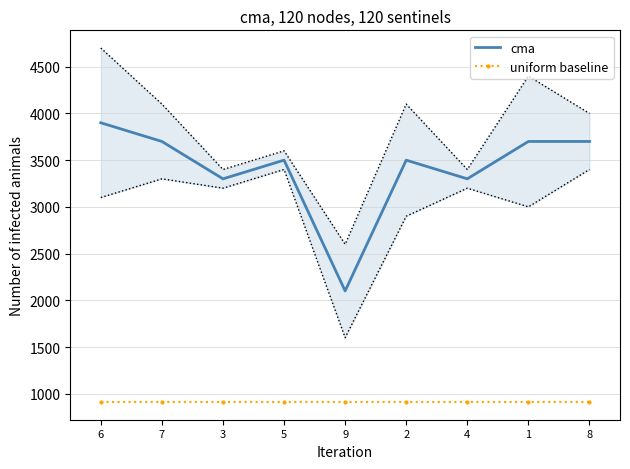

True or false: uniform baseline and cma cross at least once.

False